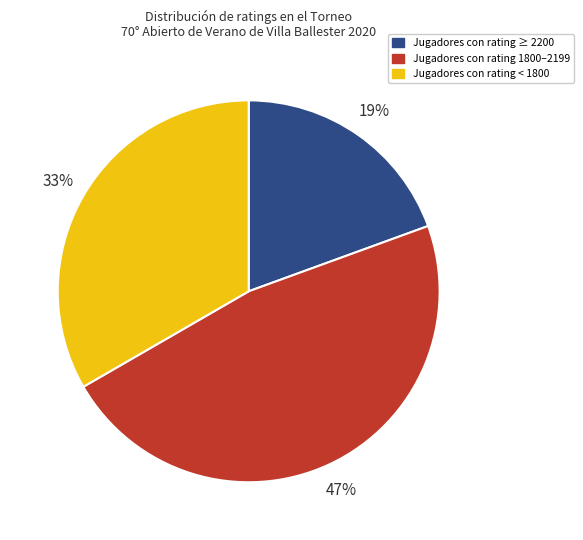

Rank the categories by value from lowest to highest.

Jugadores con rating ≥ 2200, Jugadores con rating < 1800, Jugadores con rating 1800–2199